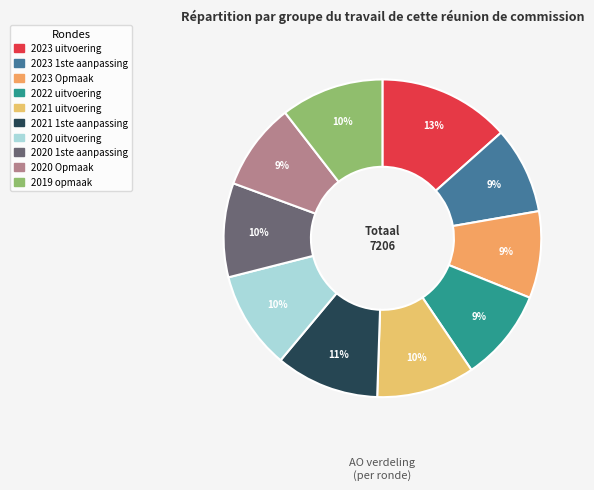

How many slices are in this pie chart?

10